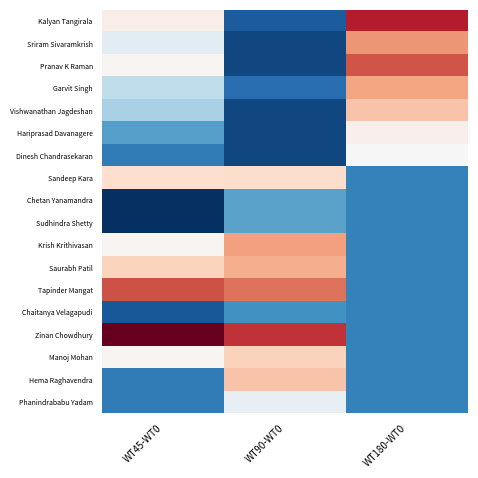

At how many categories does at least one series exceed 2?

3